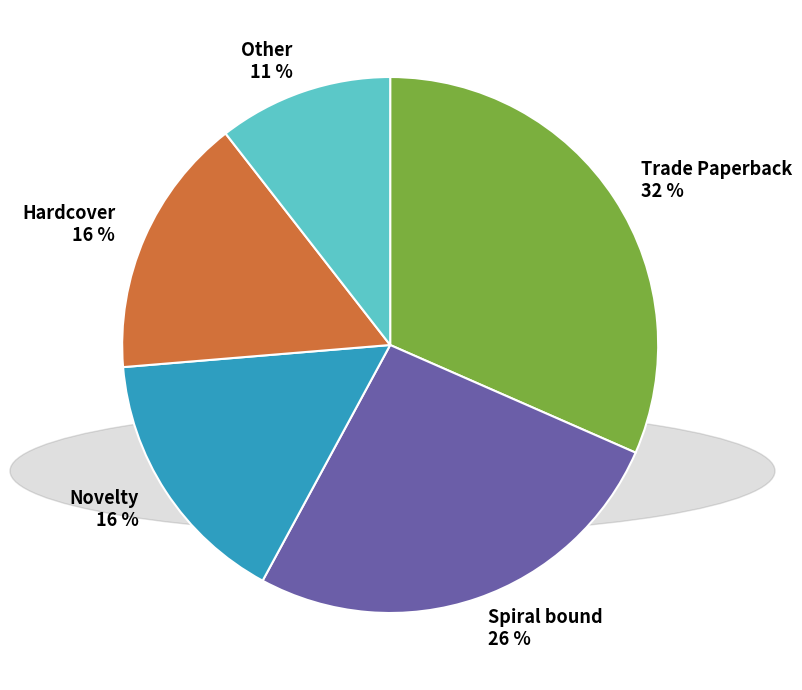

Which slice is the smallest?

Other